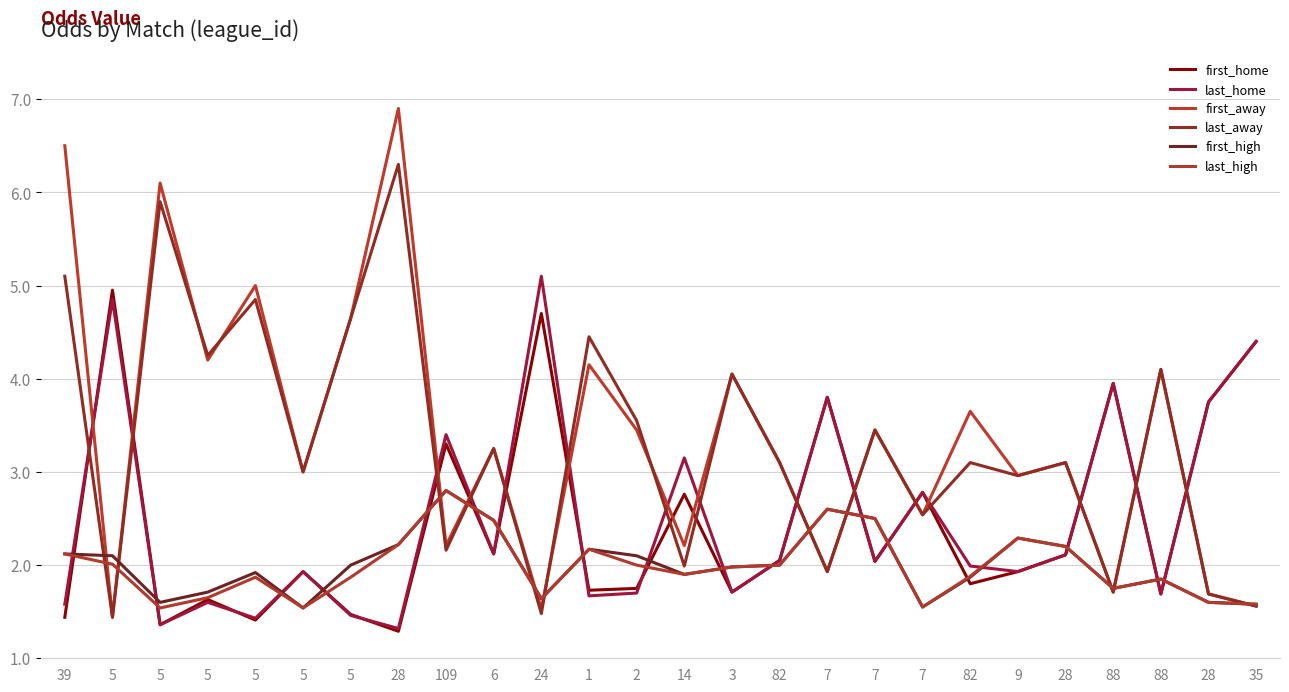

How many times do last_away and first_away cross each other?

4